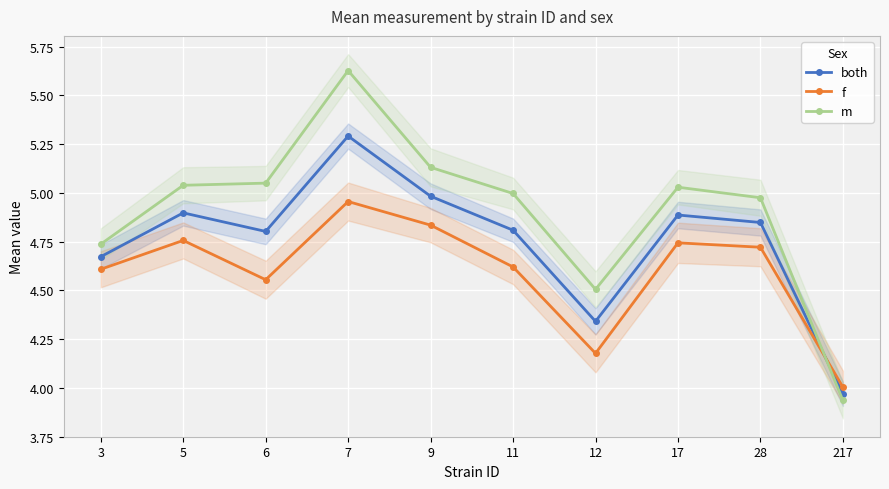

What is the average value of the both series?

4.7